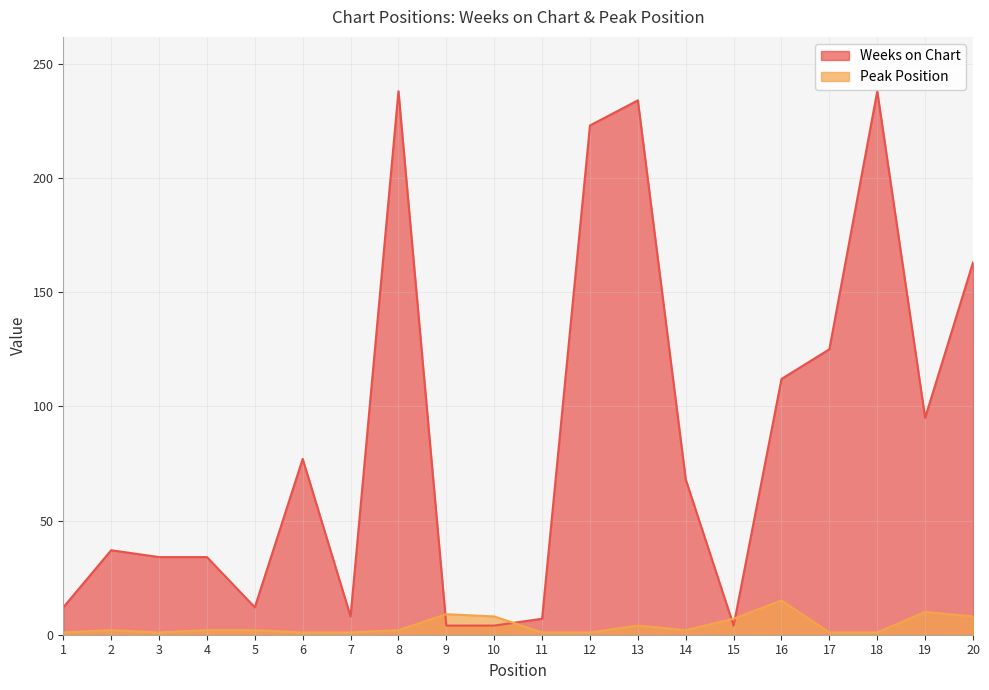

How many interior local valleys does the Weeks on Chart series have?

4